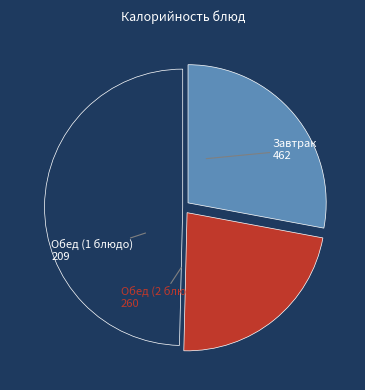

How many slices are in this pie chart?

3